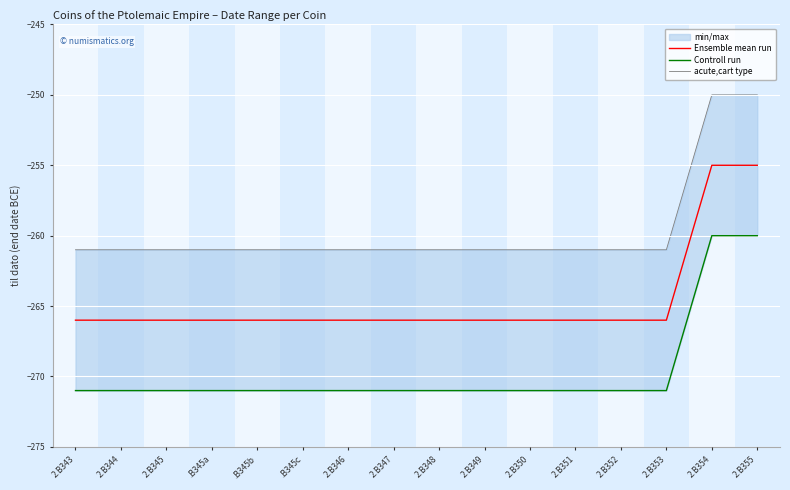

Is this an area chart (filled region under the line)?

No